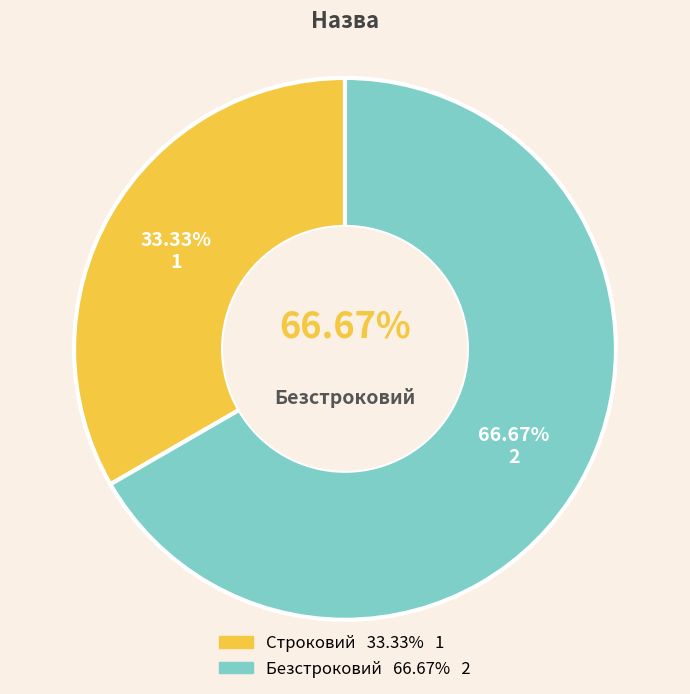

Does Безстроковий represent more than half of the total?

Yes